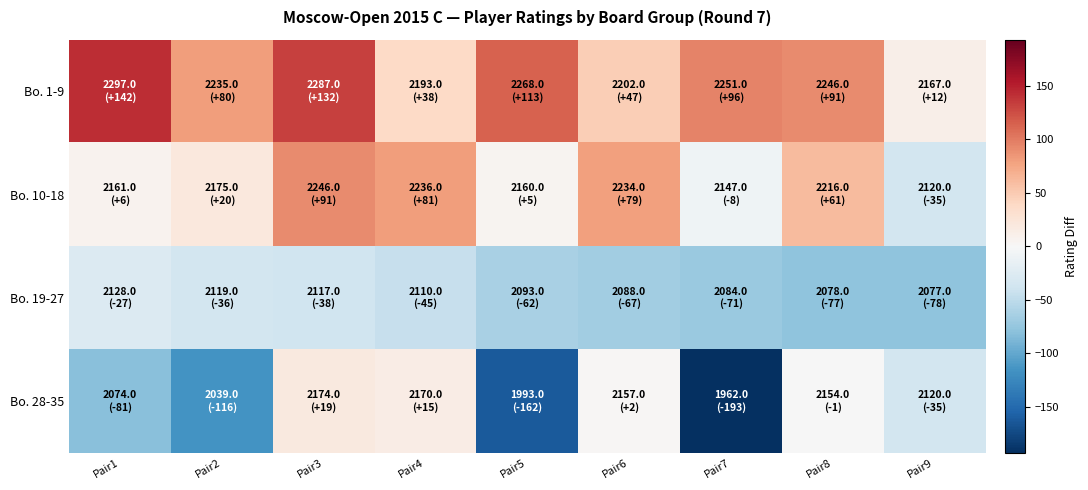

Which series changed the most between Pair5 and Pair9?

Bo. 28-35